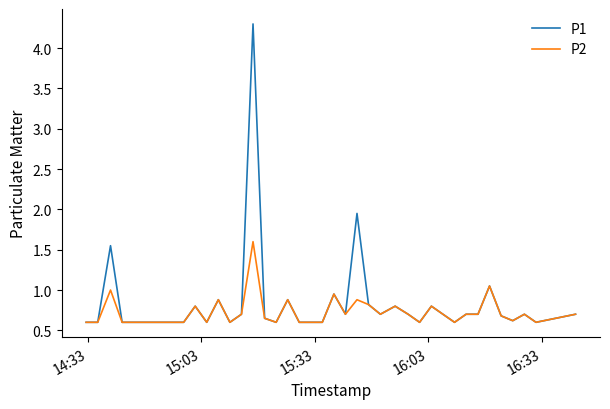

Rank the series by their maximum value, from lowest to highest.

P2, P1